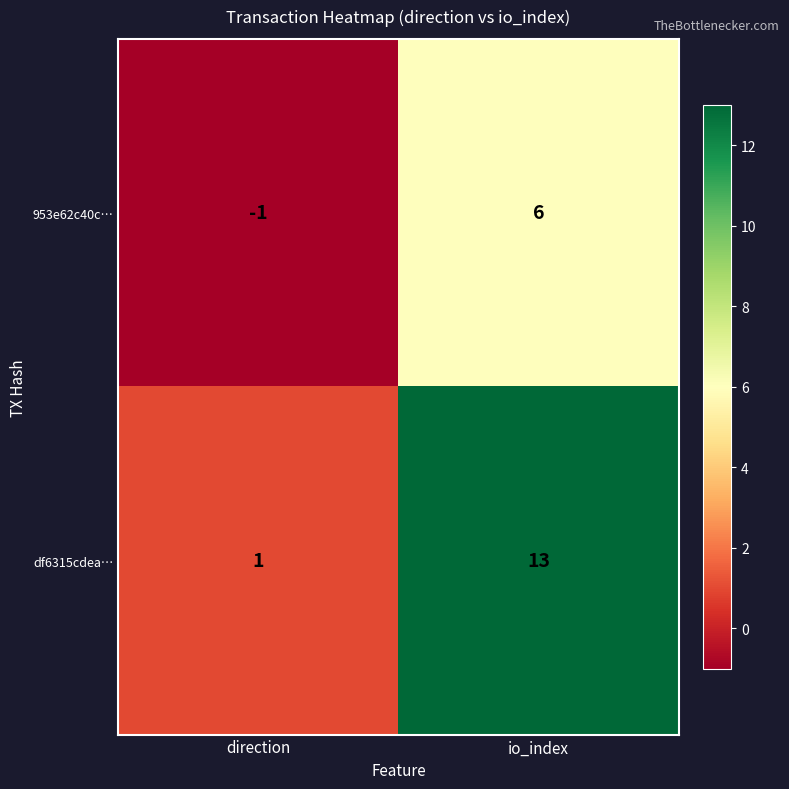

What is the difference between the maximum and minimum values in the df6315cdea… series?

12